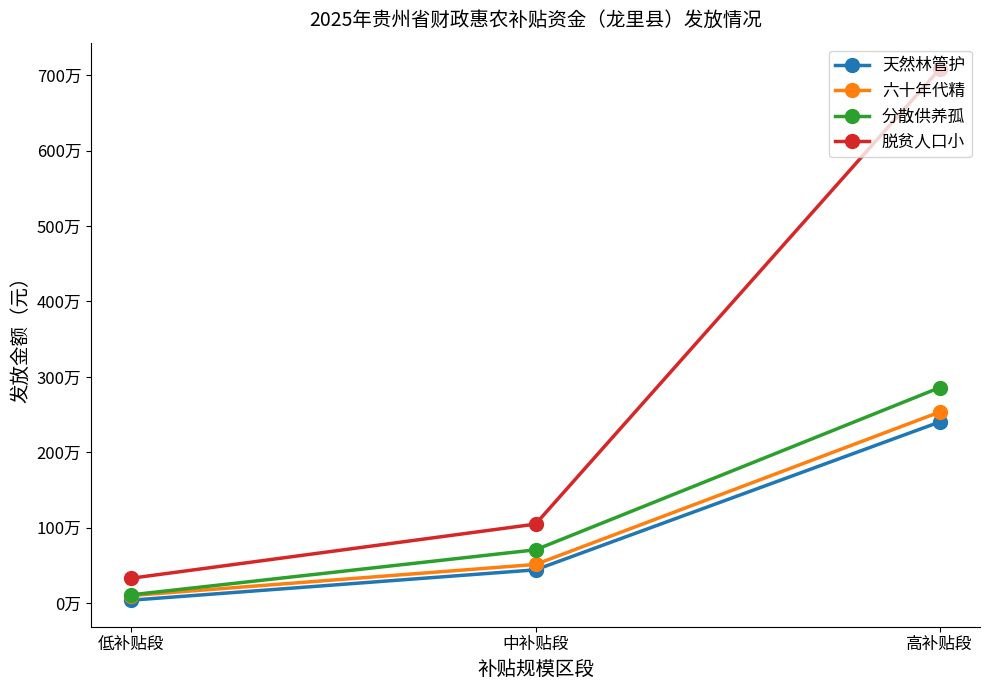

Rank the series at 中补贴段 from highest to lowest value.

脱贫人口小, 分散供养孤, 六十年代精, 天然林管护